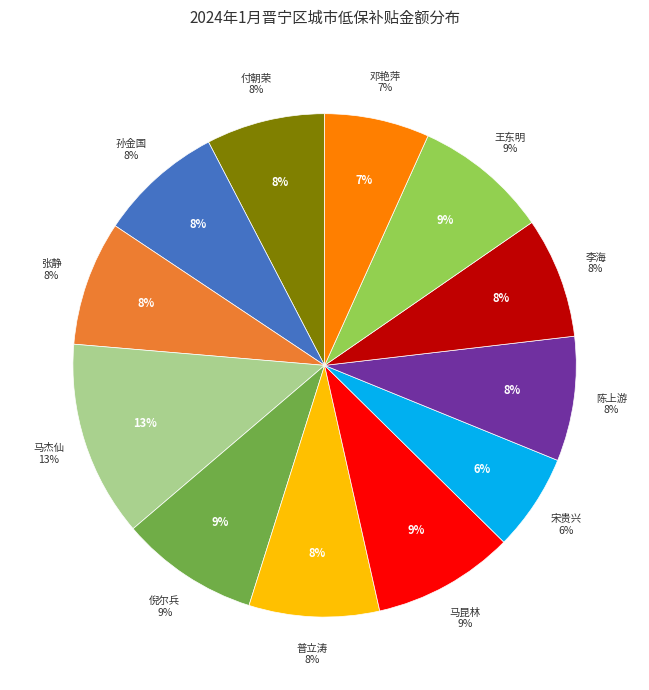

Which slice is the largest?

马杰仙